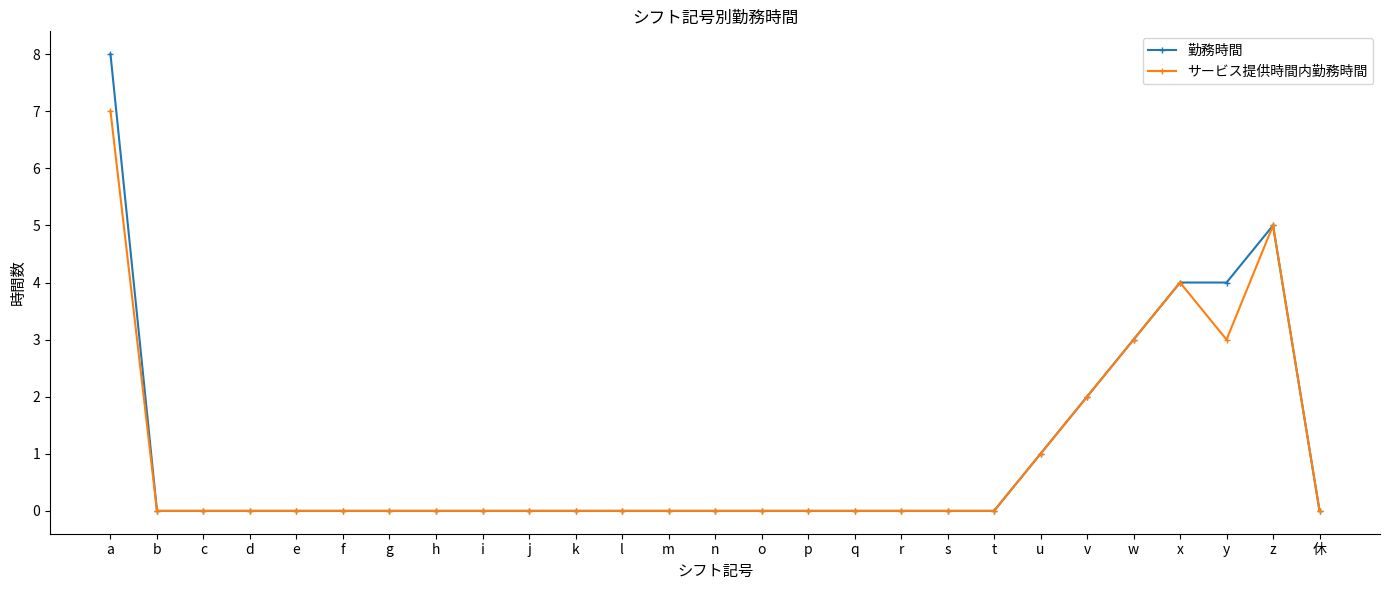

Which series has the largest range (max minus min)?

勤務時間